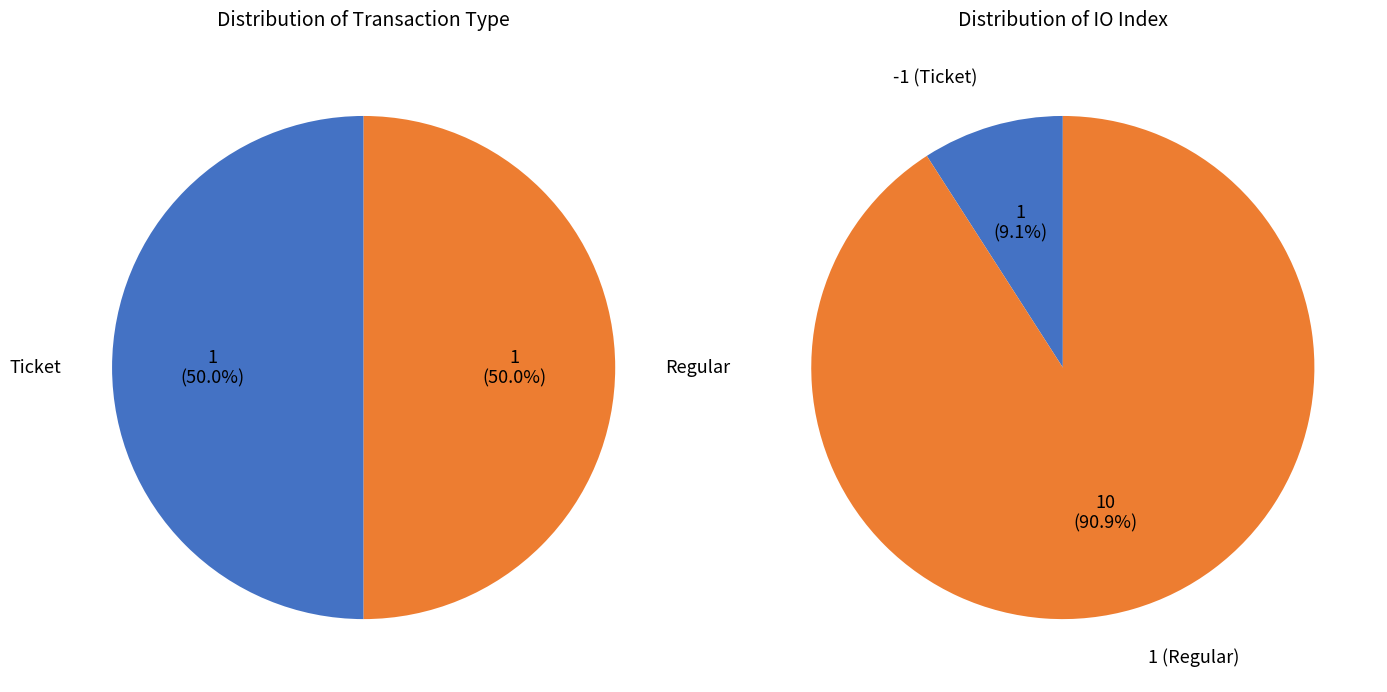

The Regular slice represents 58% of the pie. True or false?

False